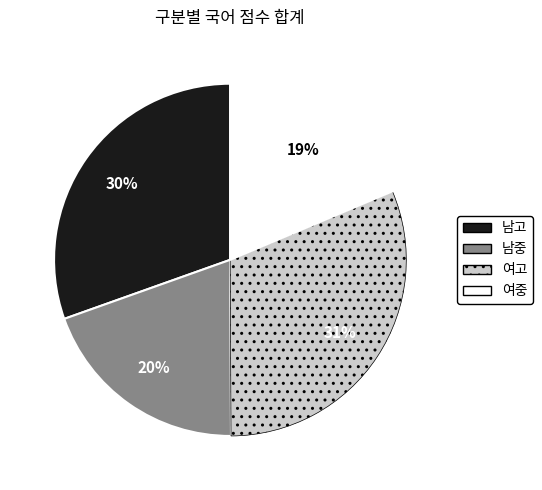

What percentage is the 남중 slice, to the nearest percent?

20%